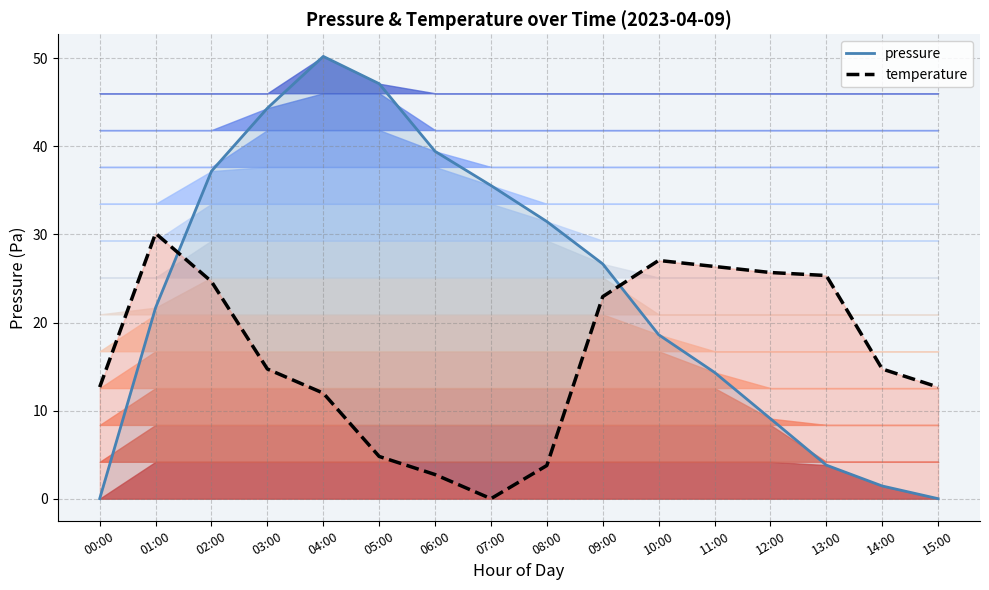

What is the difference between the temperature values at 05:00 and 12:00?

20.9